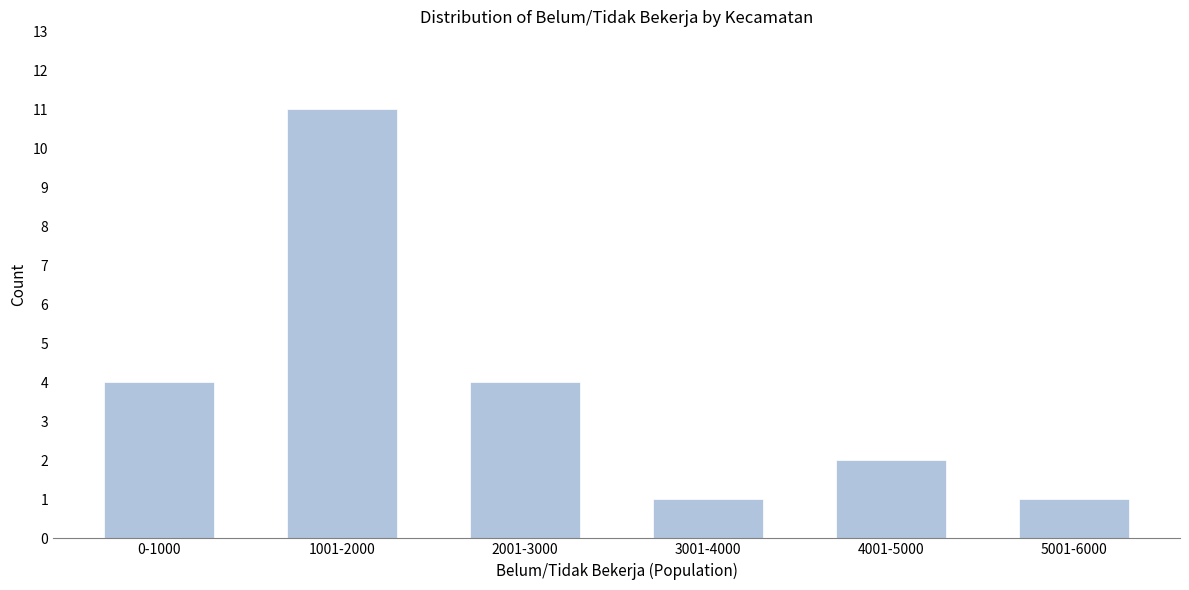

Reading left to right, what are all the values shown in this chart?

4	11	4	1	2	1